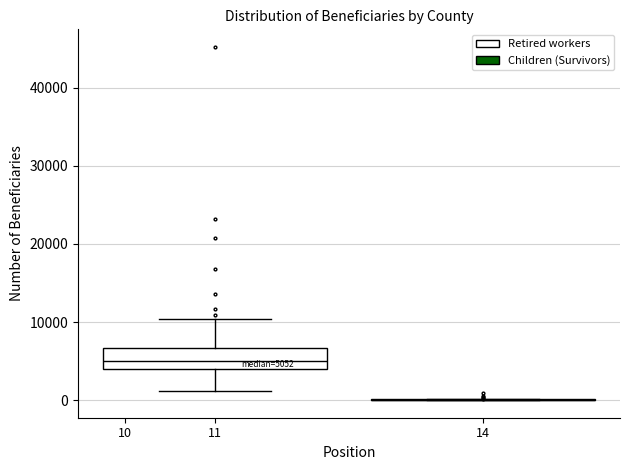

Comparing the boxes themselves (not the whiskers), which one is the tallest?

11